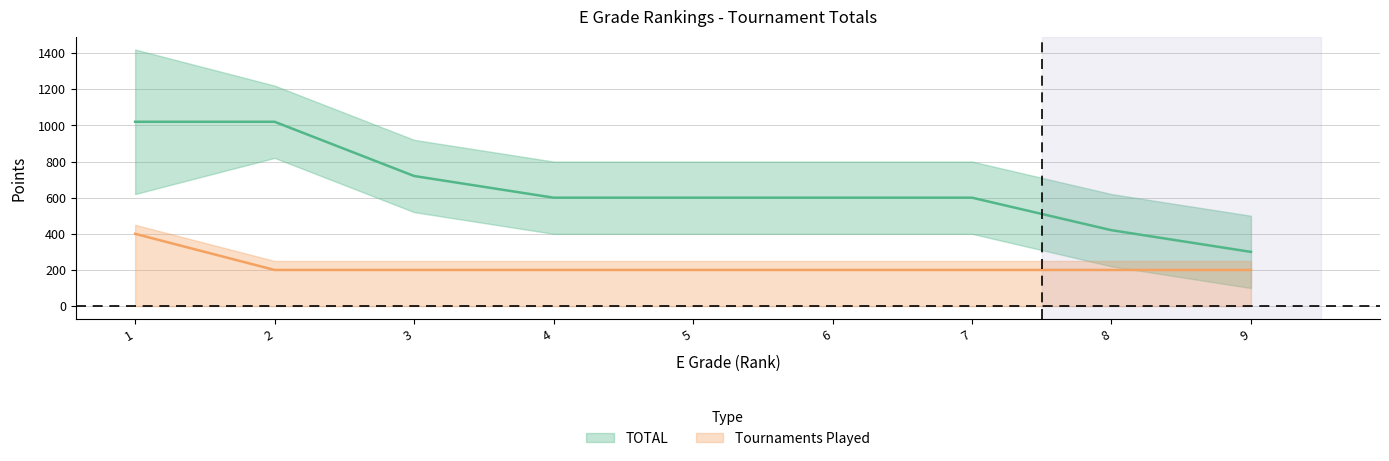

The Tournaments Played series shows 70 at 4. True or false?

False